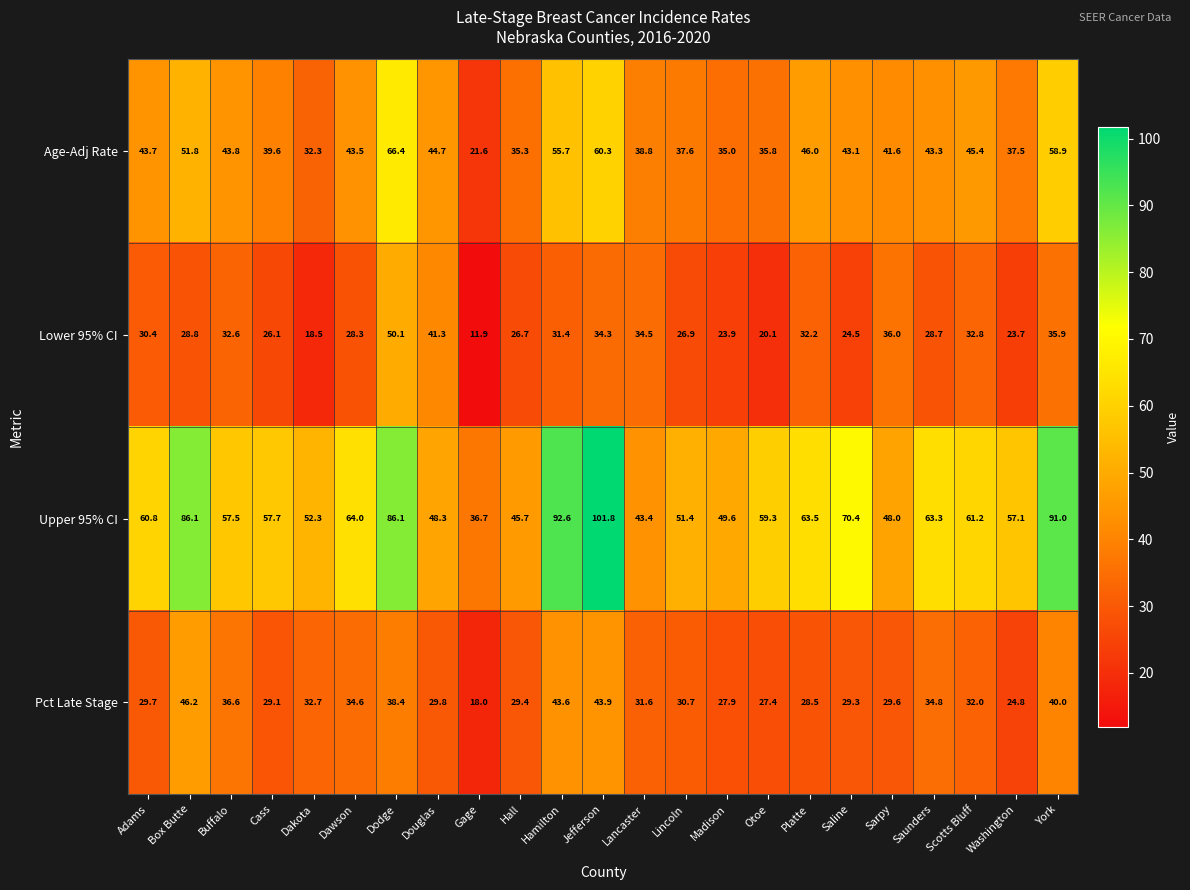

At which category is the sum across all series the highest?

Dodge